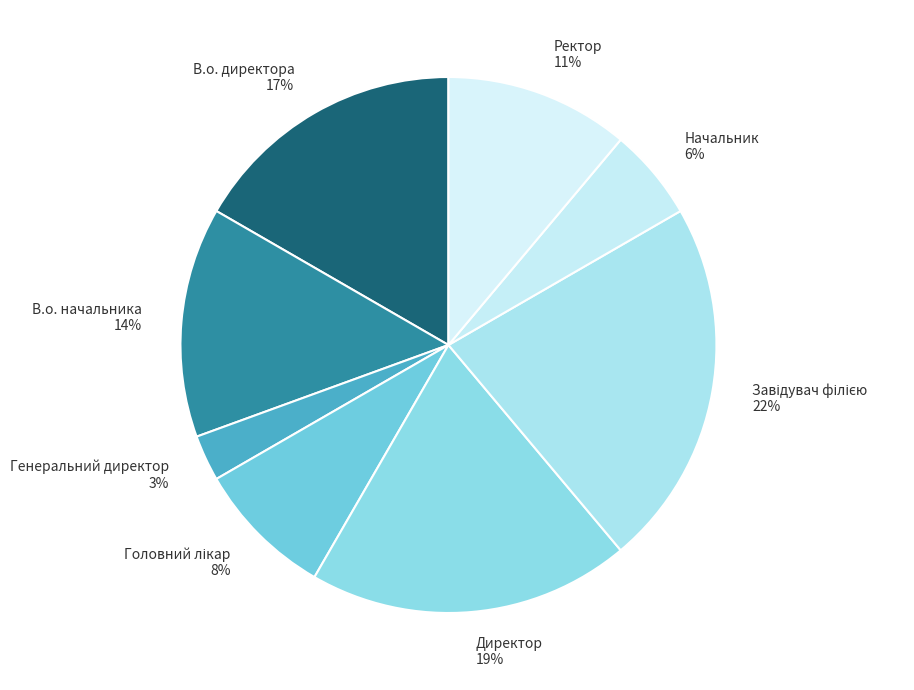

To the nearest percent, what is the difference between the largest and smallest slice percentages?

19%